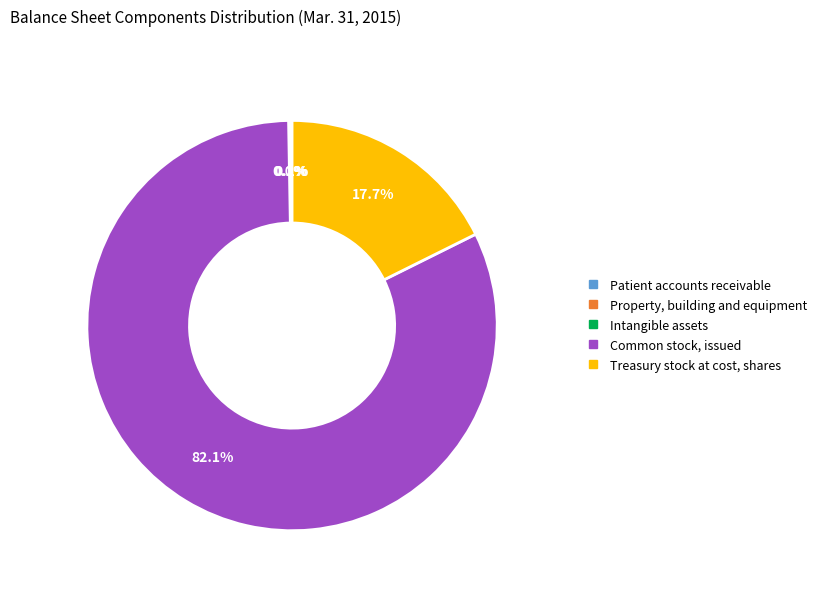

Which category has the biggest portion of the pie?

Common stock, issued